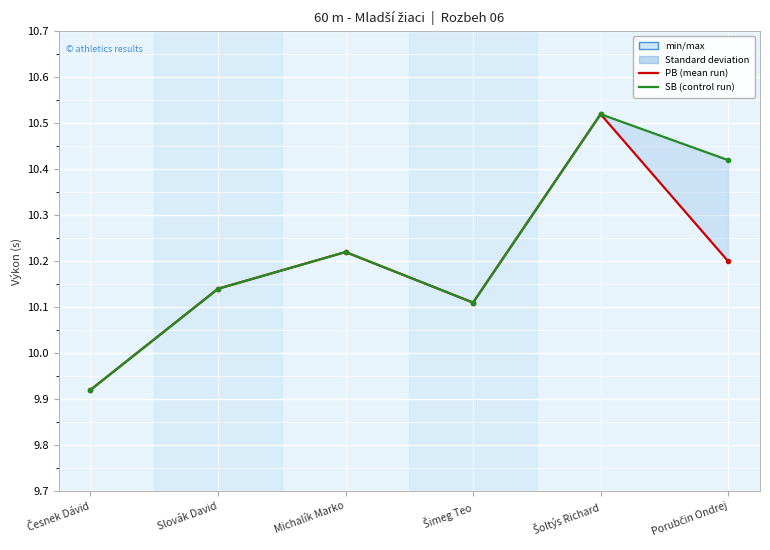

At how many categories does at least one series exceed 10?

5